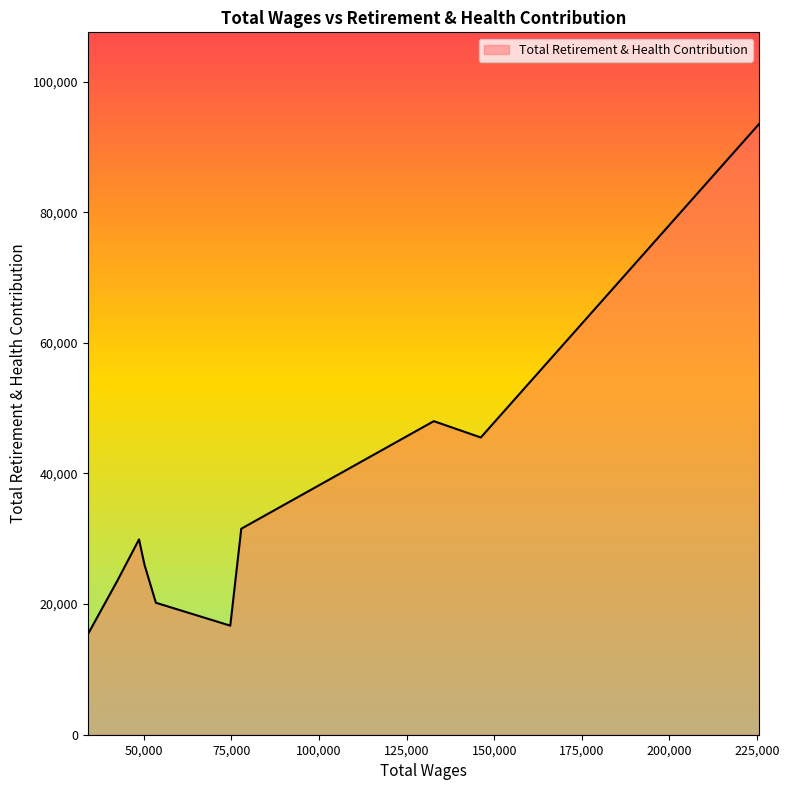

How many interior local valleys (lower than both neighbors) does the data have?

2